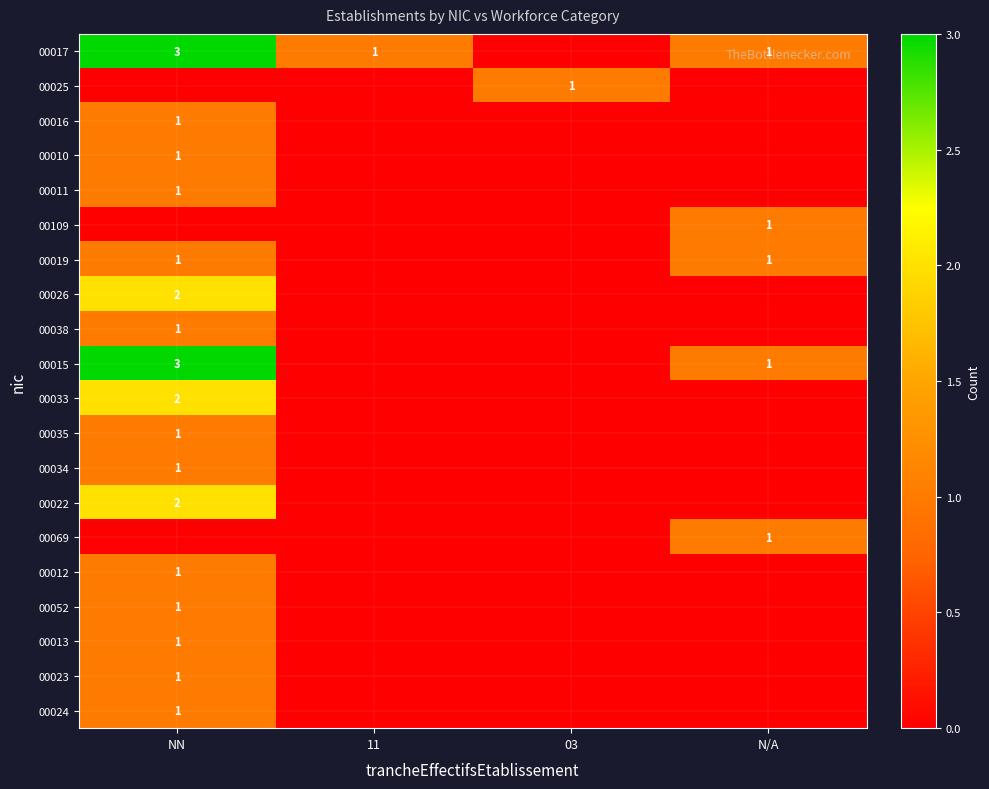

The value of 00023 at NN is 1. True or false?

True